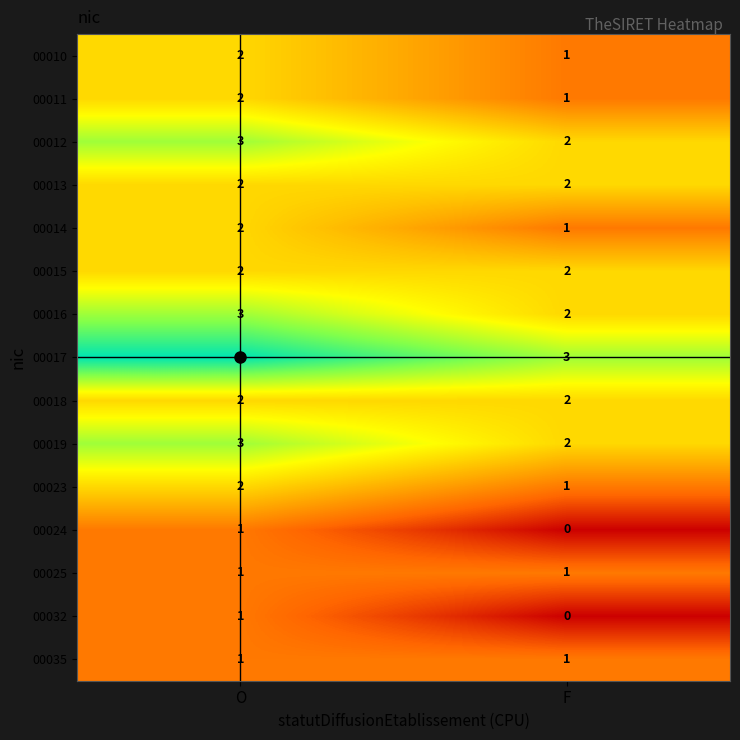

At which category does the chart reach its minimum across all series?

F